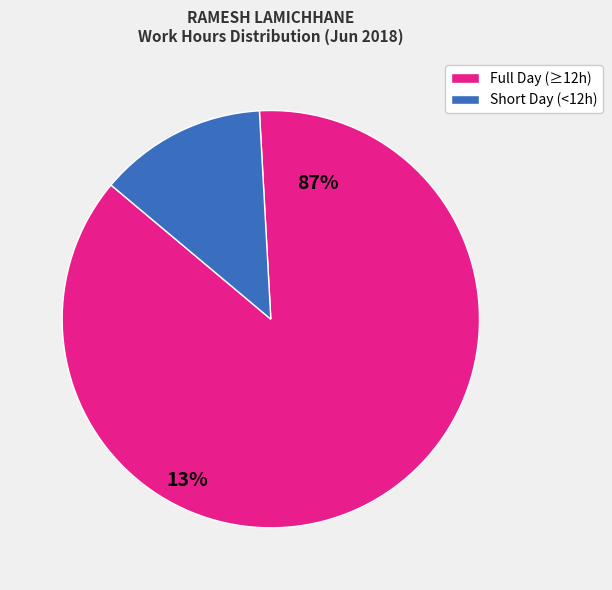

Does any single category account for the majority?

Yes